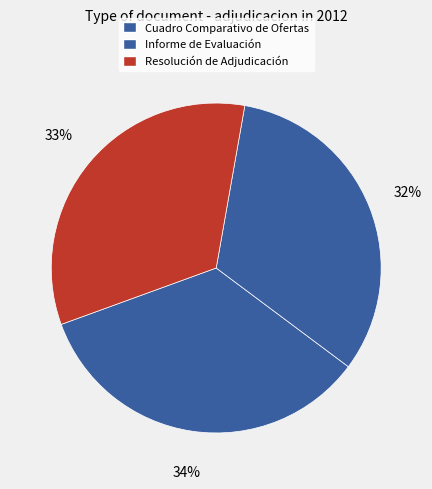

Between Informe de Evaluación and Cuadro Comparativo de Ofertas, which is larger?

Cuadro Comparativo de Ofertas